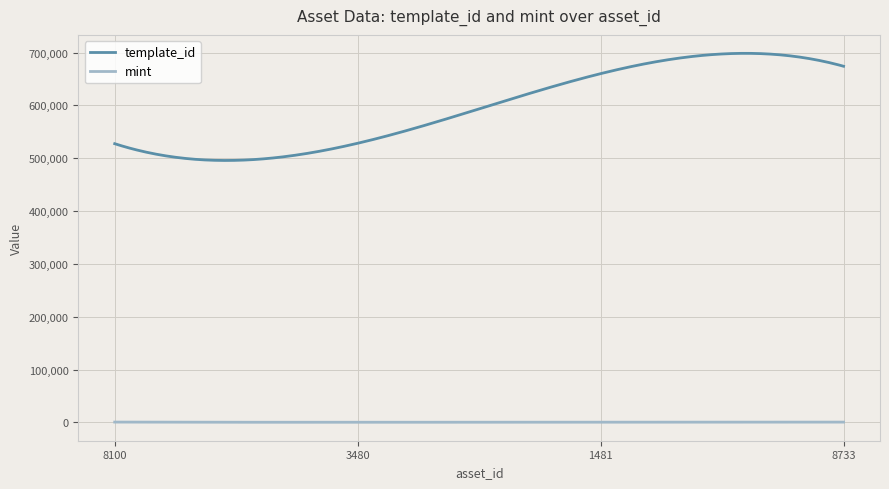

How many lines are shown in the chart?

2